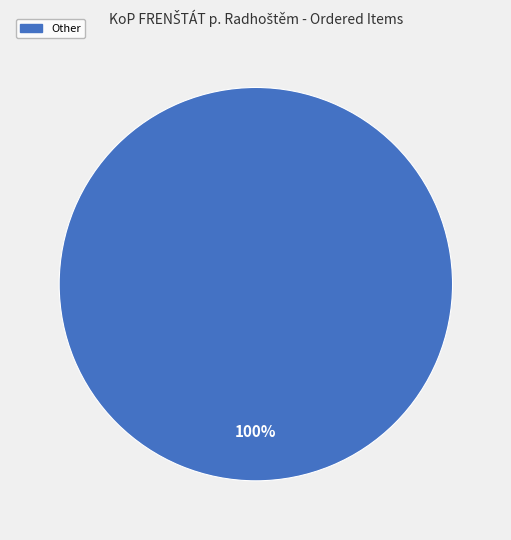

Does any single category account for the majority?

Yes